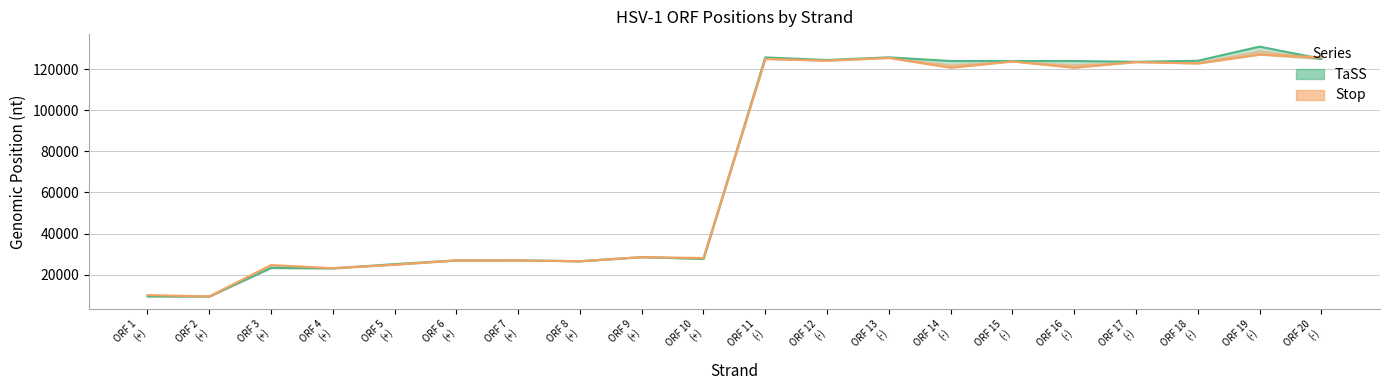

How many data points in Stop are above 120883?

8